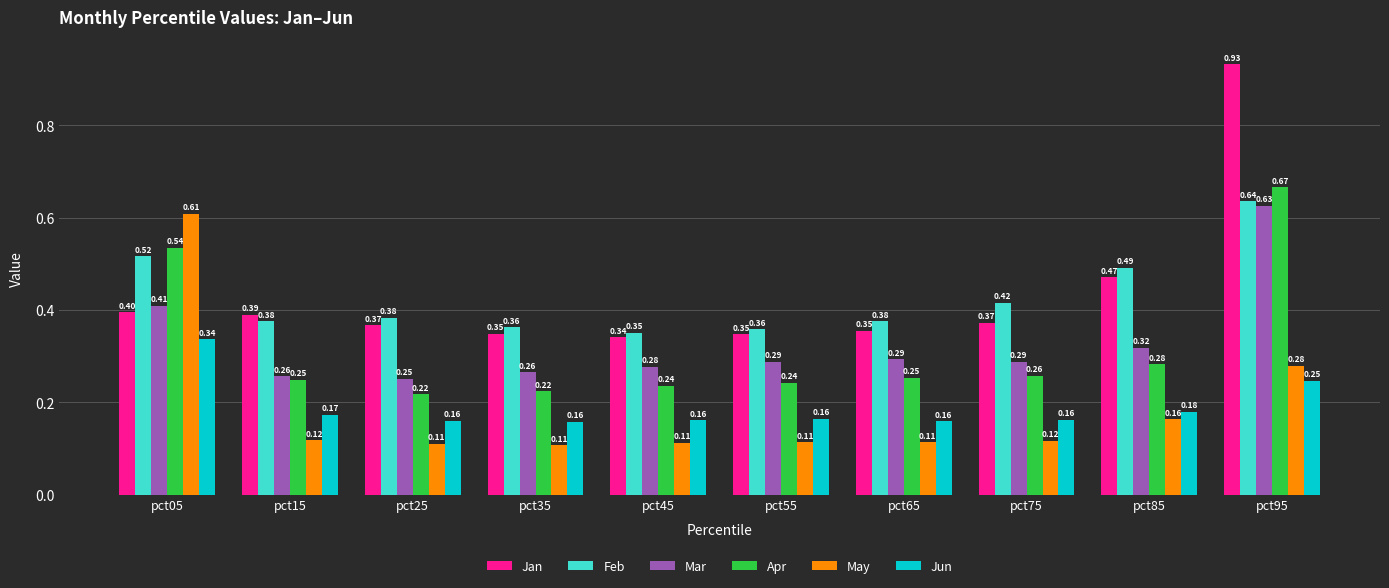

What is the sum of all Apr values?

3.2